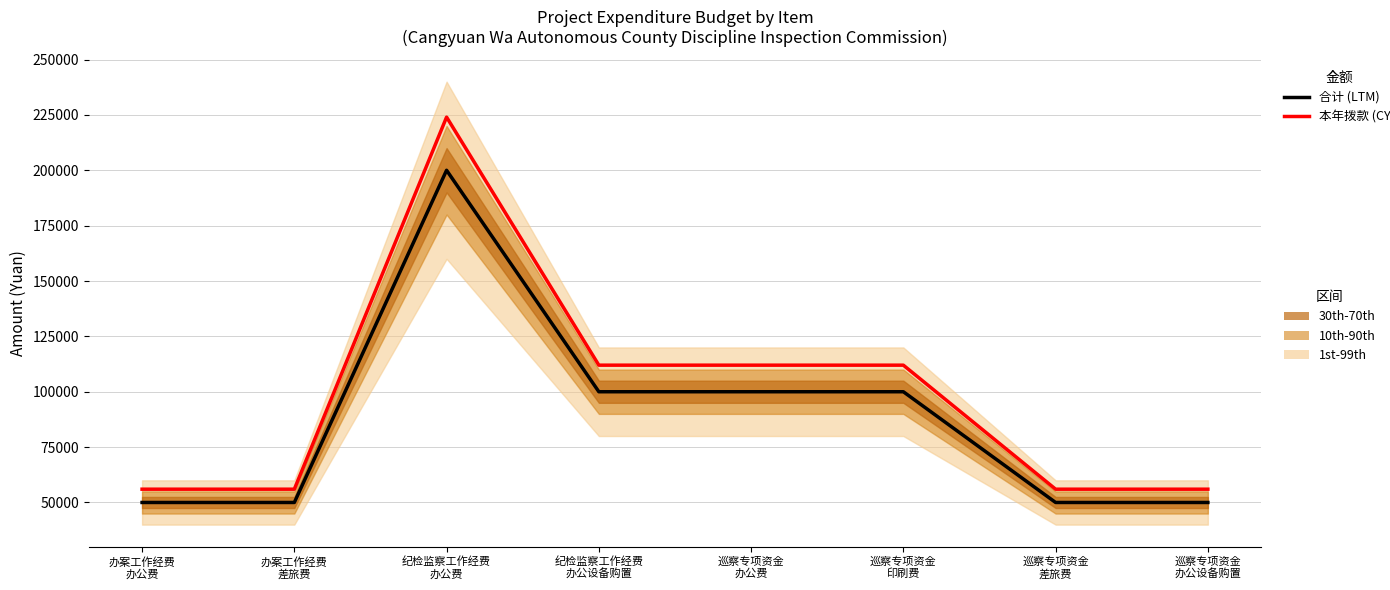

What is the difference between the highest and lowest values at 纪检监察工作经费
办公设备购置?

12000.0